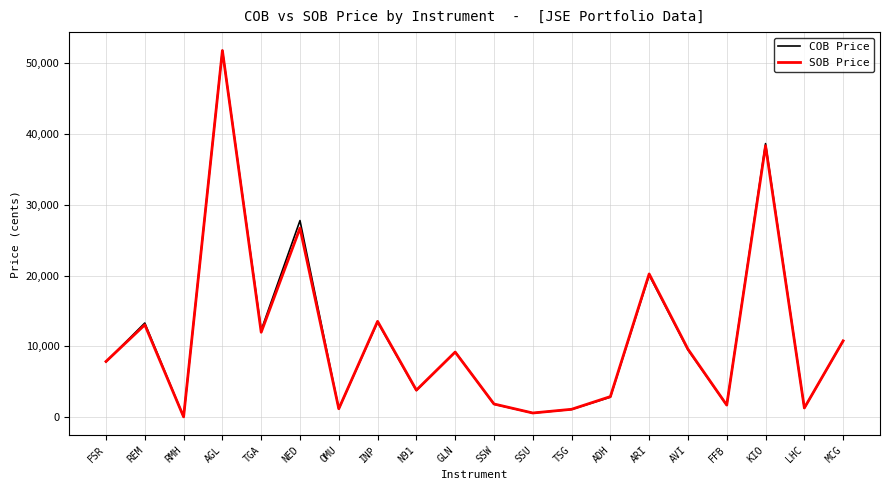

Where is SOB Price nearest to the value 25929?

NED